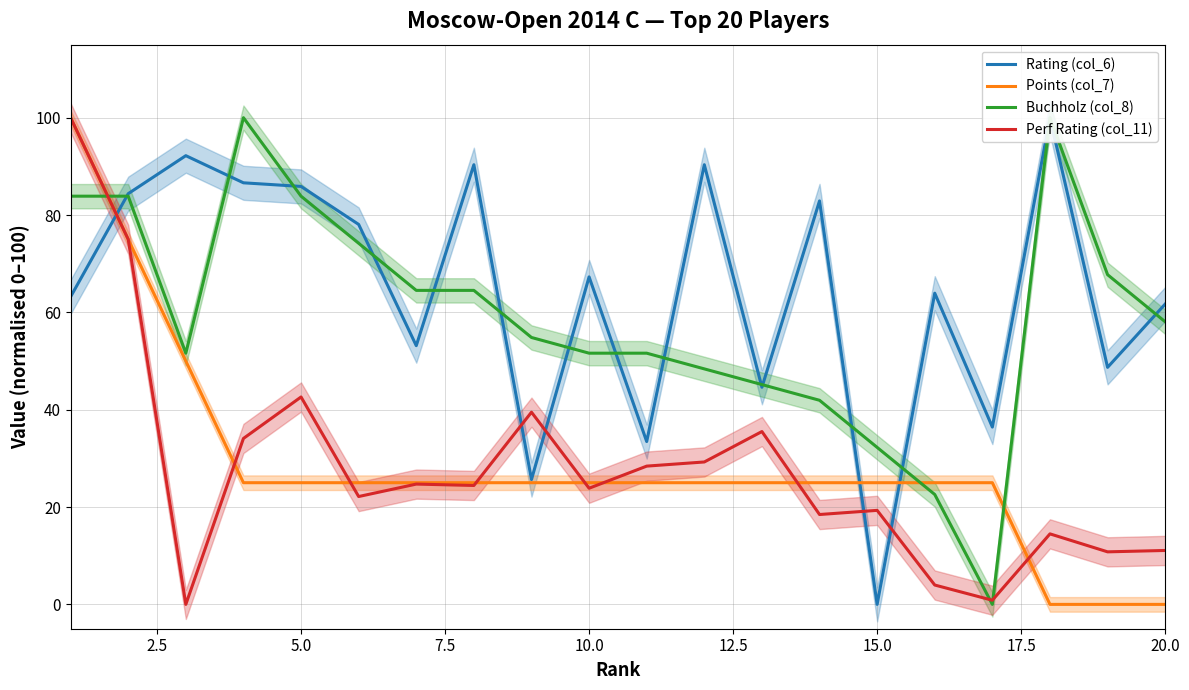

True or false: Points (col_7) has a value of 66.4 at 5.0.

False